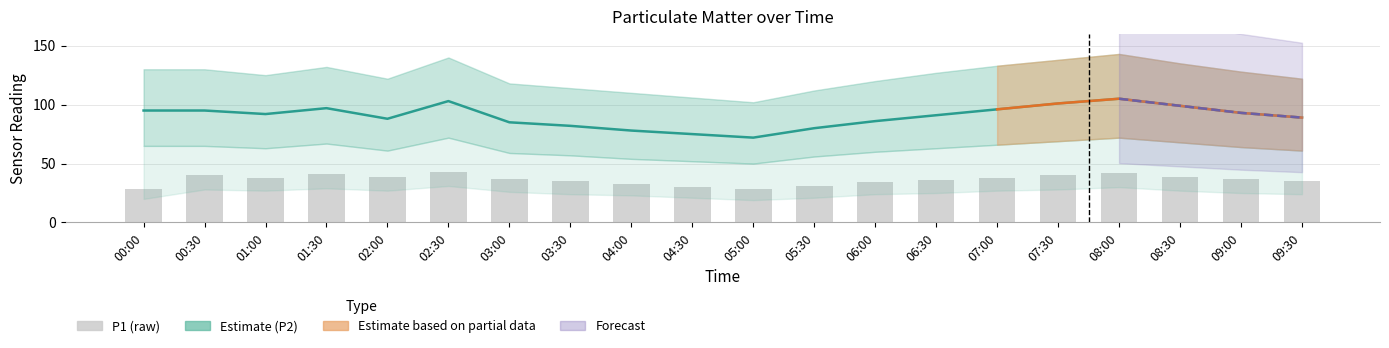

What is the maximum value for P1_upper?

59